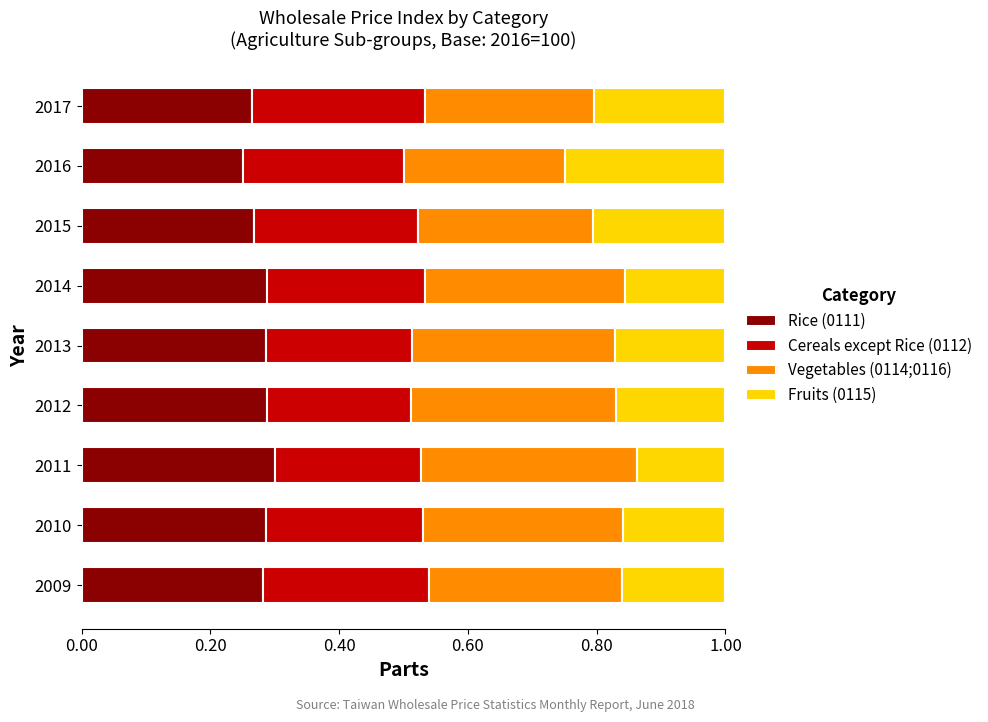

The Rice (0111) series shows 0.4 at 2009. True or false?

False